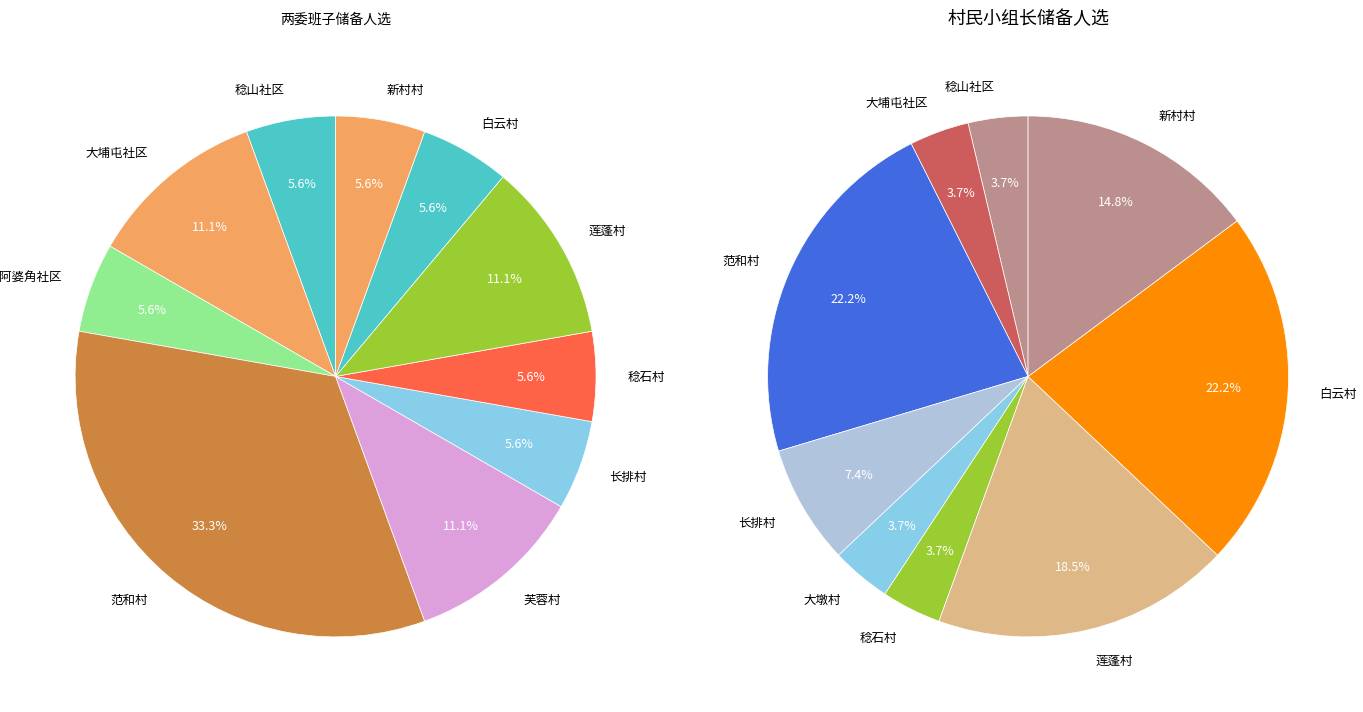

Is it true that 稔石村 is 1% of the pie?

False